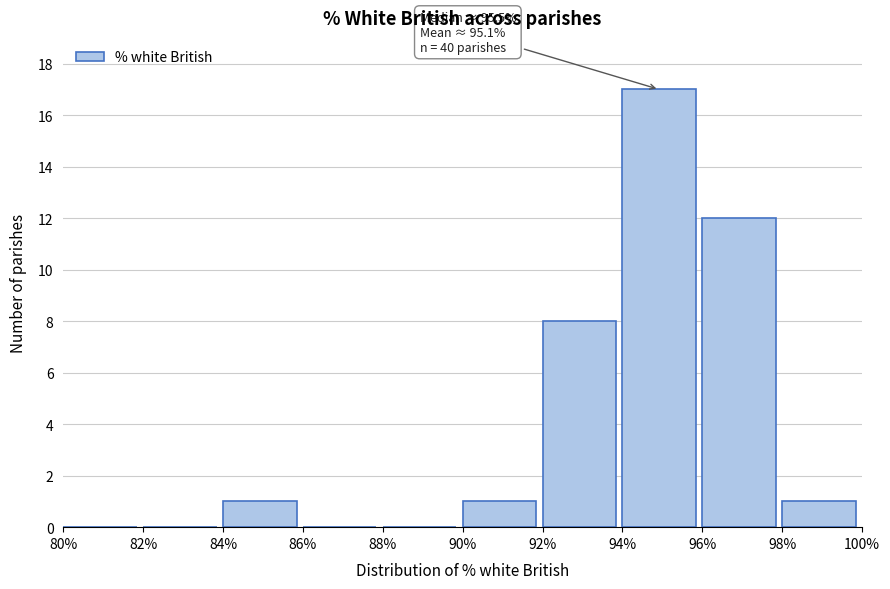

Over which range of the x-axis is the bar tallest?

94% to 96%